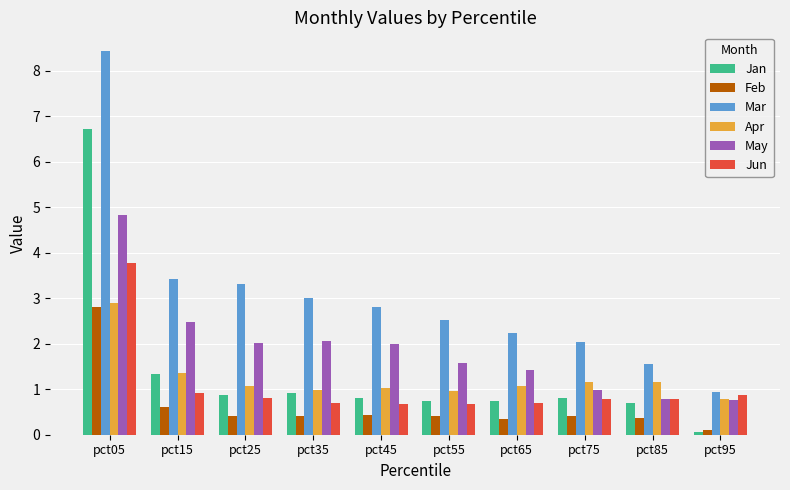

What is the total value across all series at pct95?

3.5